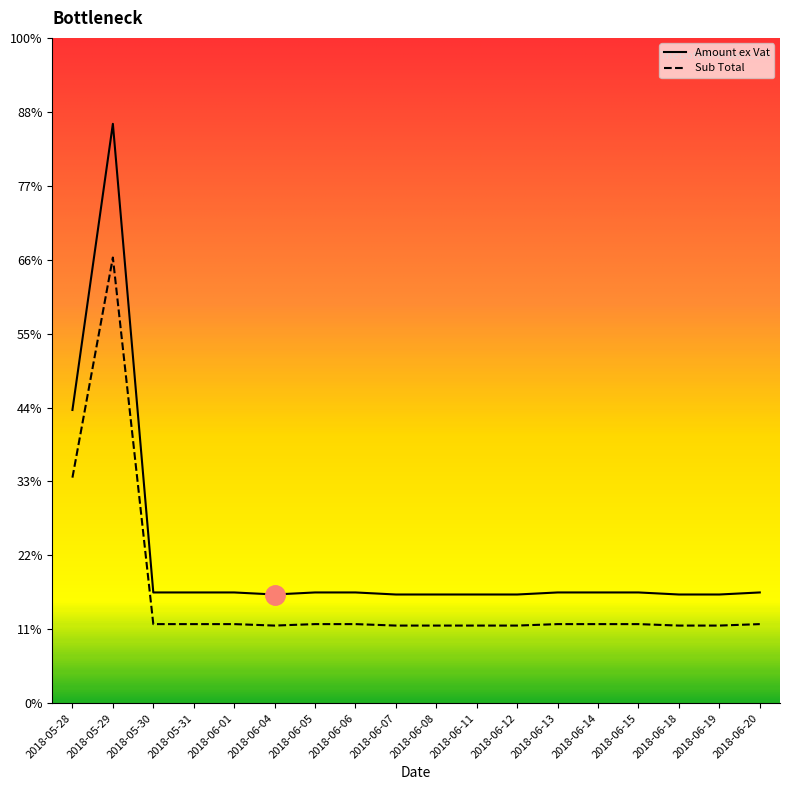

True or false: Sub Total has a value of 367.9 at 2018-06-14.

False